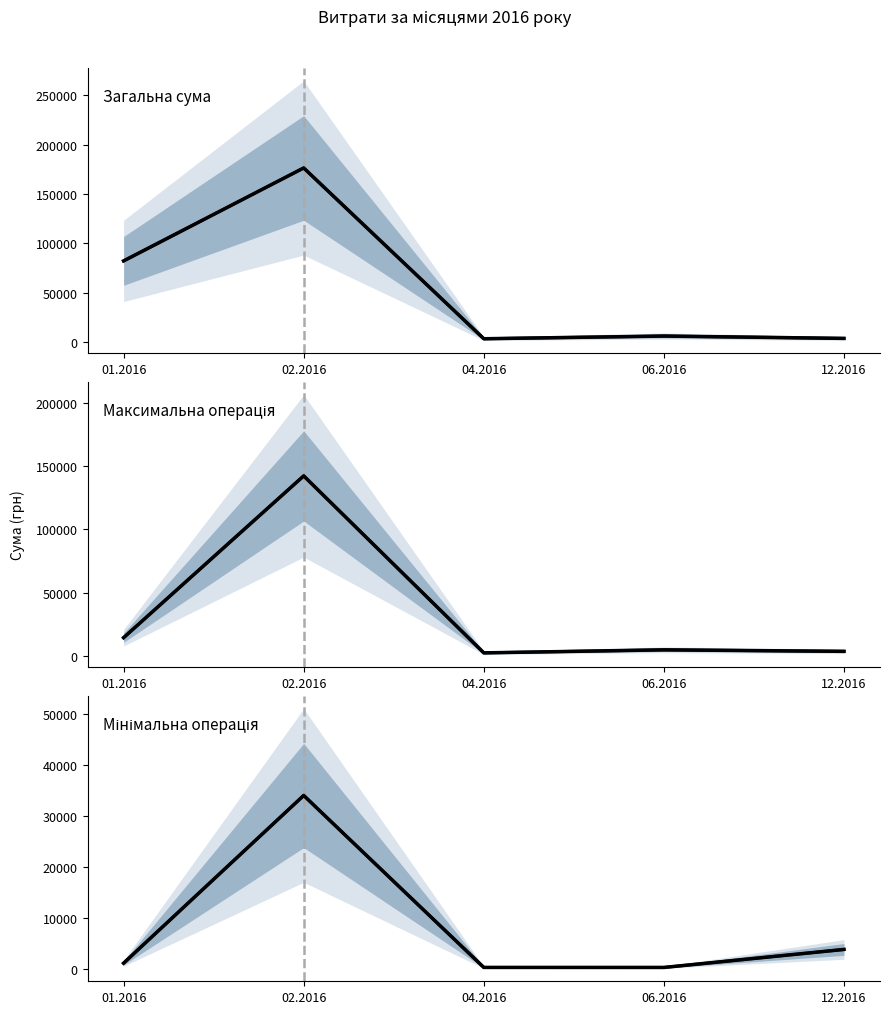

At which category is the sum across all series the highest?

02.2016